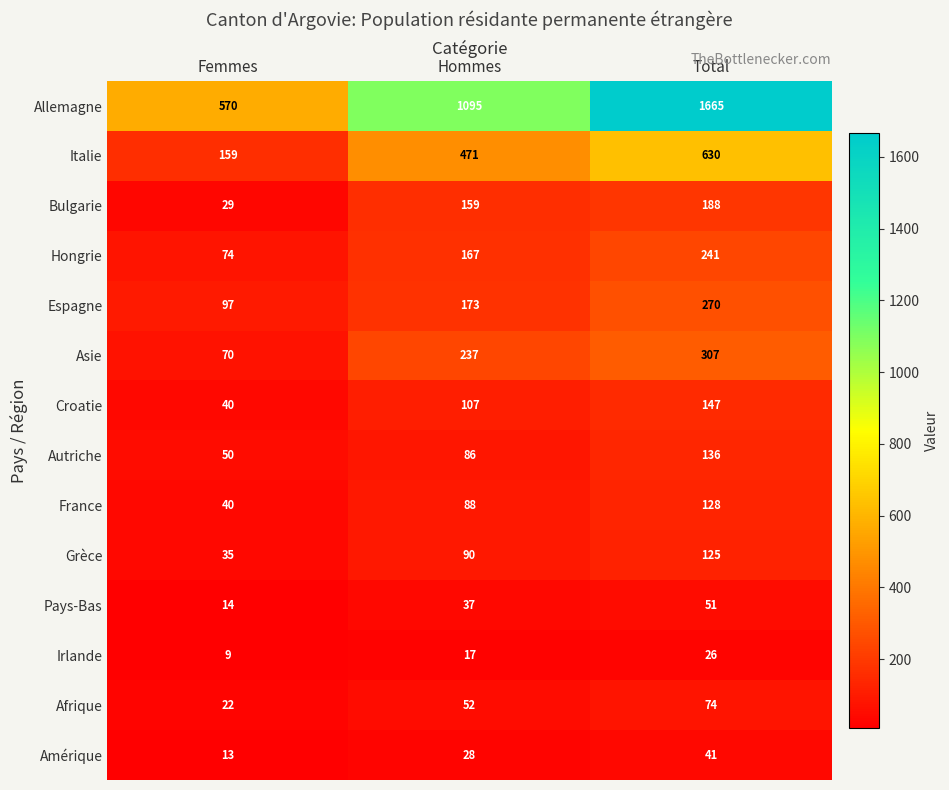

True or false: France has a value of 88 at Hommes.

True